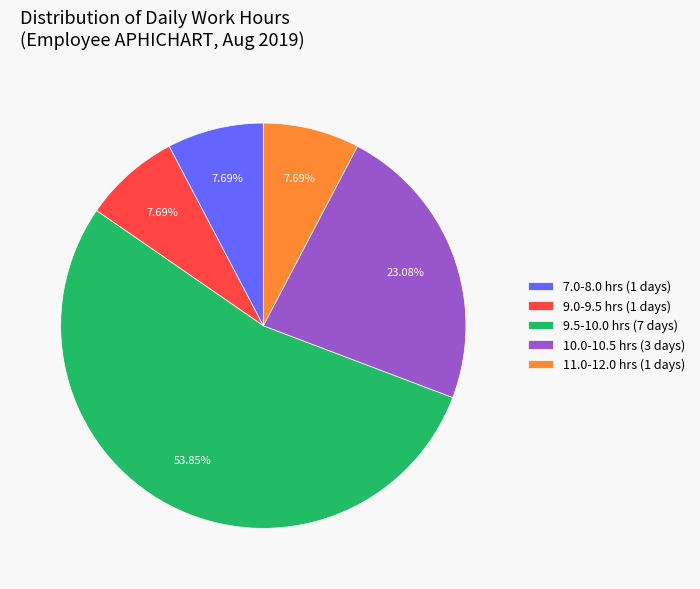

What is the ratio of the value at 11.0-12.0 hrs (1 days) to the value at 10.0-10.5 hrs (3 days)?

0.3